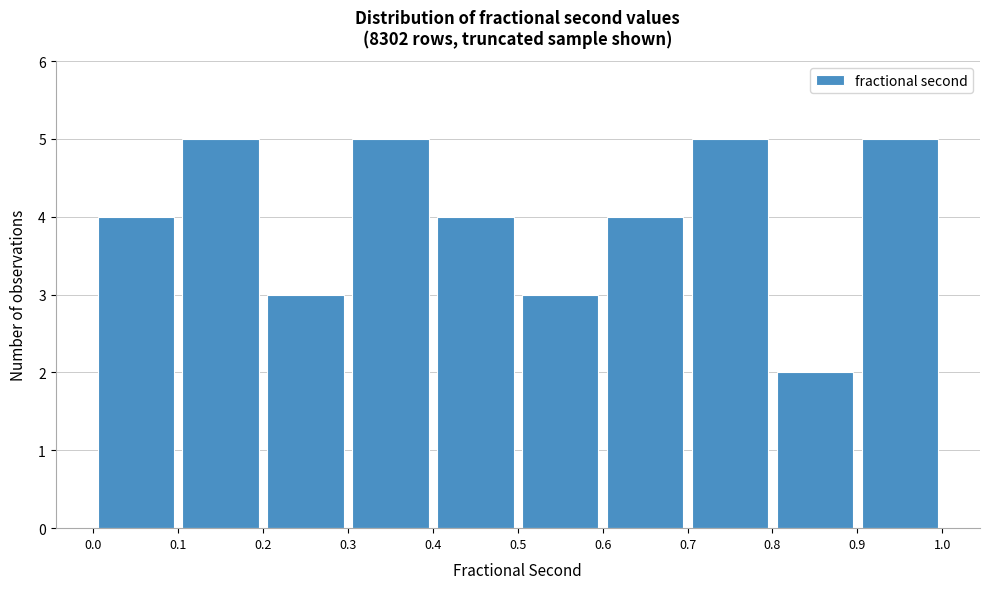

Reading left to right, list every bar in this chart as the range it spans on the x-axis followed by its height. The values are not printed on the chart, so give them approximately, as read against the axis.

0.0 to 0.1: 4
0.1 to 0.2: 5
0.2 to 0.3: 3
0.3 to 0.4: 5
0.4 to 0.5: 4
0.5 to 0.6: 3
0.6 to 0.7: 4
0.7 to 0.8: 5
0.8 to 0.9: 2
0.9 to 1.0: 5